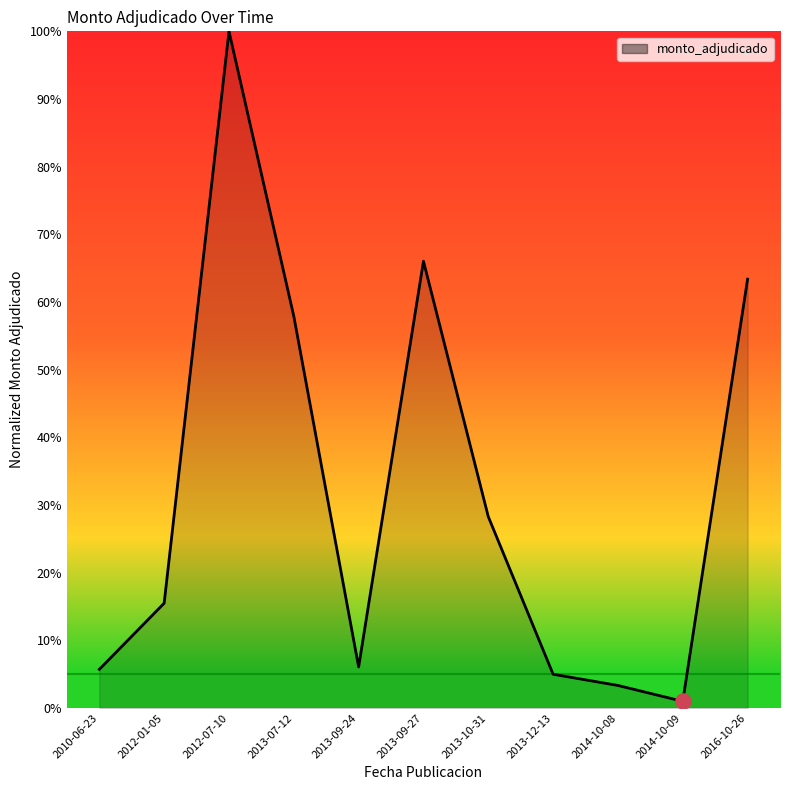

Which has a higher value, 2013-07-12 or 2013-09-24?

2013-07-12